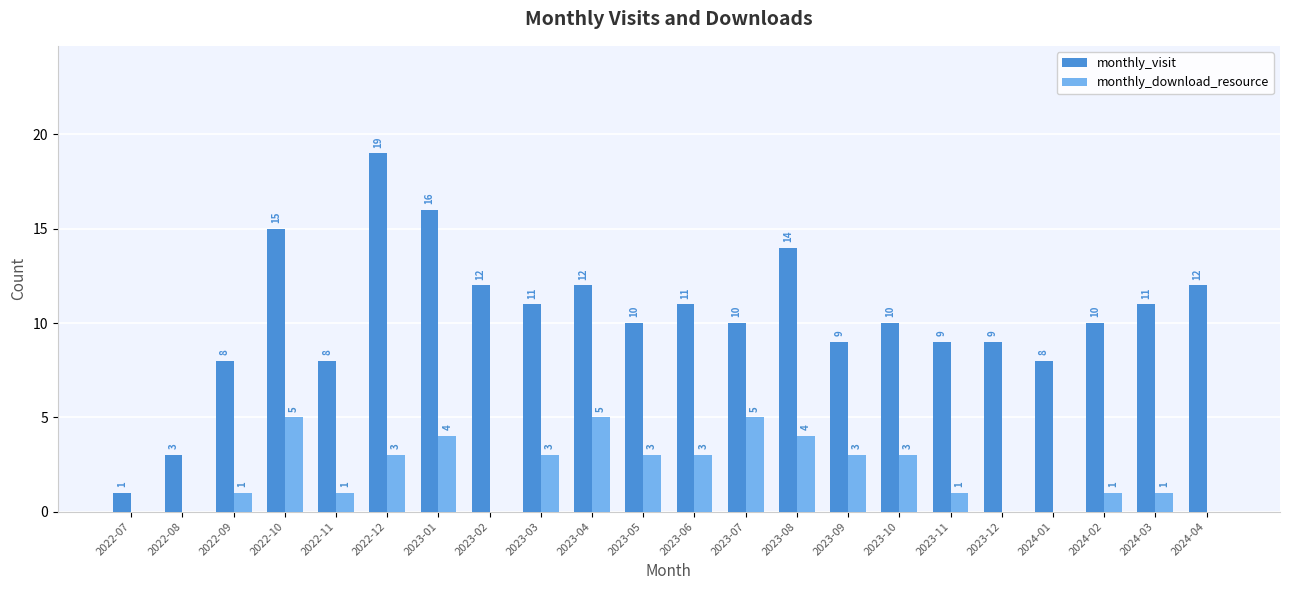

How many values in monthly_download_resource are above zero?

16